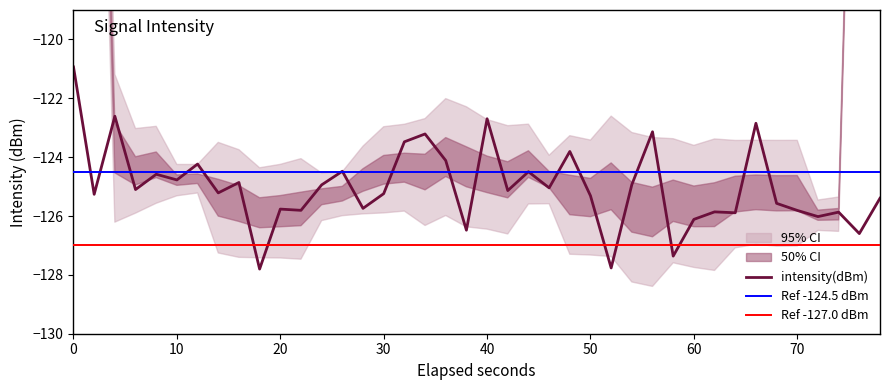

What is the minimum value for intensity(dBm)?

-127.8